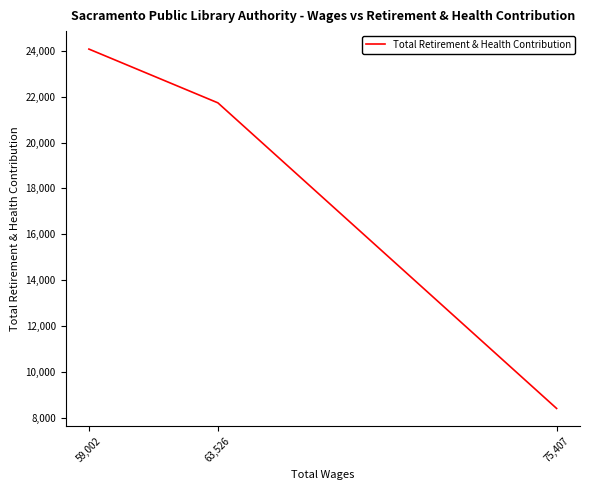

What is the ratio of the value at 75,407 to the value at 63,526?

0.4